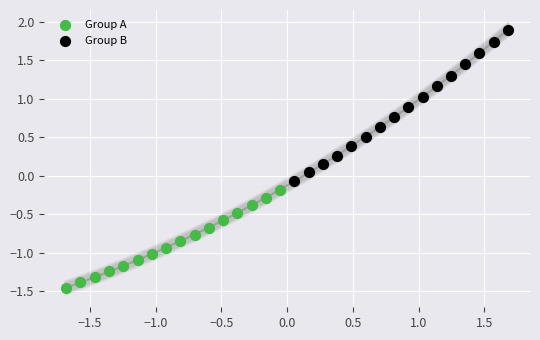

Which series reaches the maximum Y coordinate?

Group B